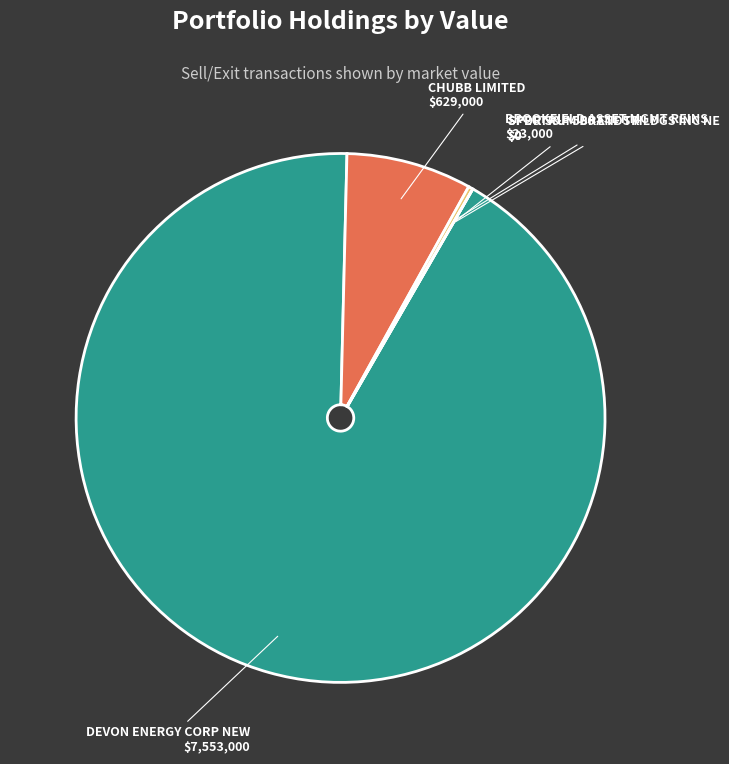

Do BROOKFIELD ASSET MGMT REINS and DEVON ENERGY CORP NEW together represent more than half of the pie?

Yes